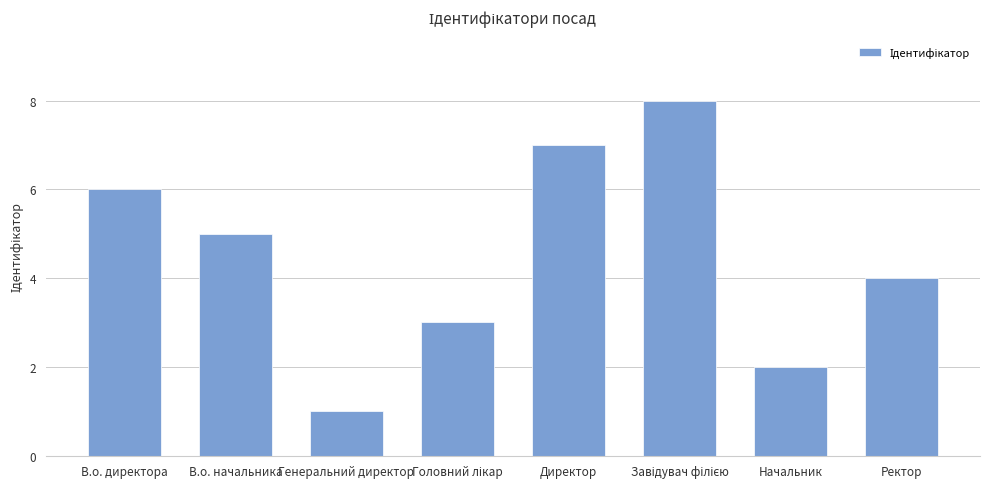

What is the difference between the values at В.о. директора and Начальник?

4